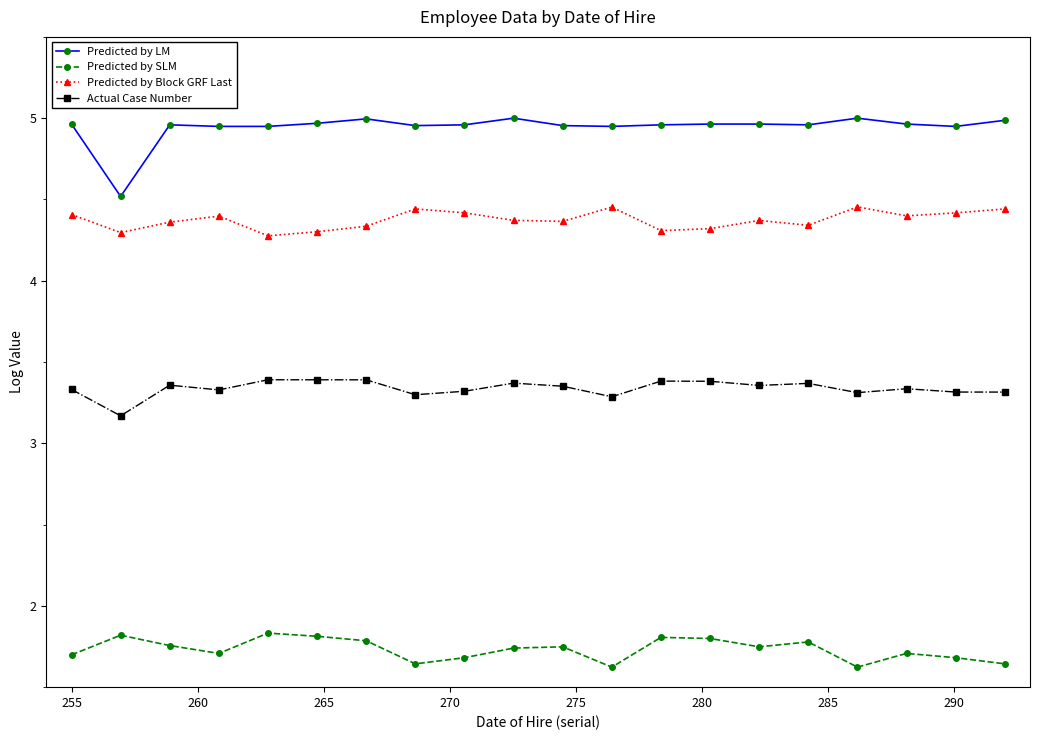

List the series in order of their overall mean, highest first.

Predicted by LM, Predicted by Block GRF Last, Actual Case Number, Predicted by SLM